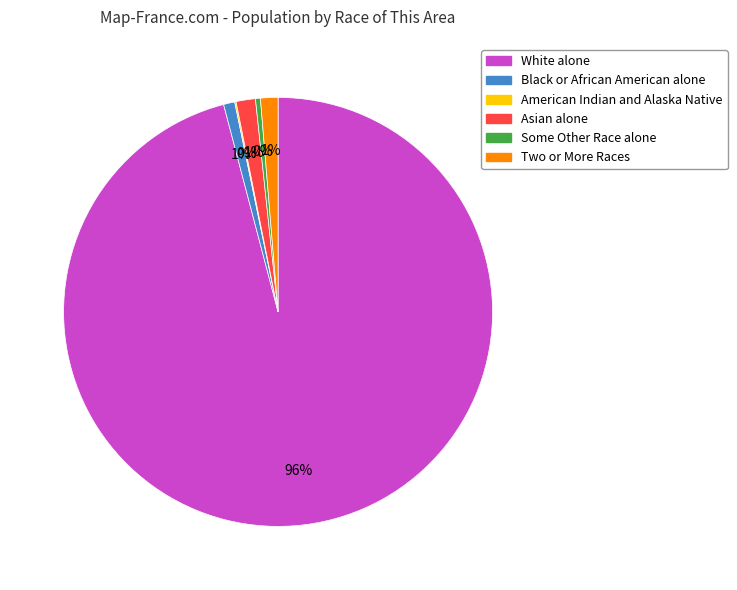

What percentage is the Two or More Races slice, to the nearest percent?

1%